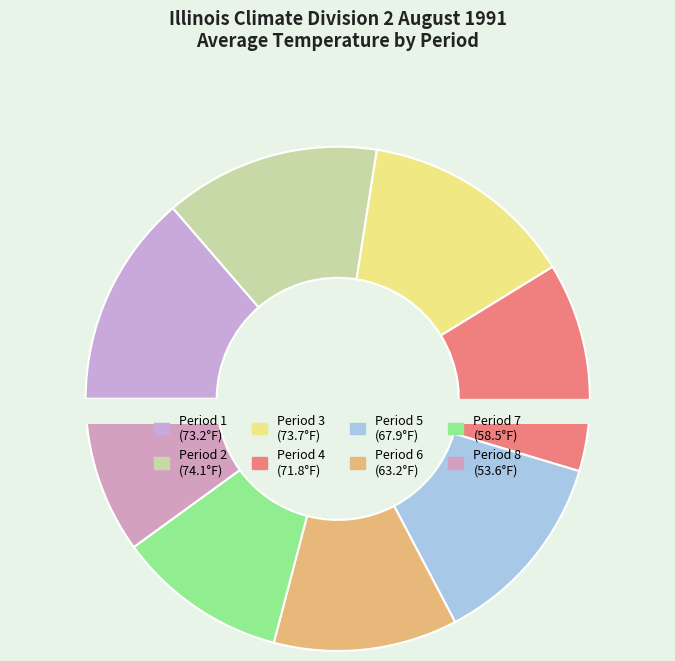

Rank the categories by value from lowest to highest.

Period 8, Period 7, Period 6, Period 5, Period 4, Period 1, Period 3, Period 2